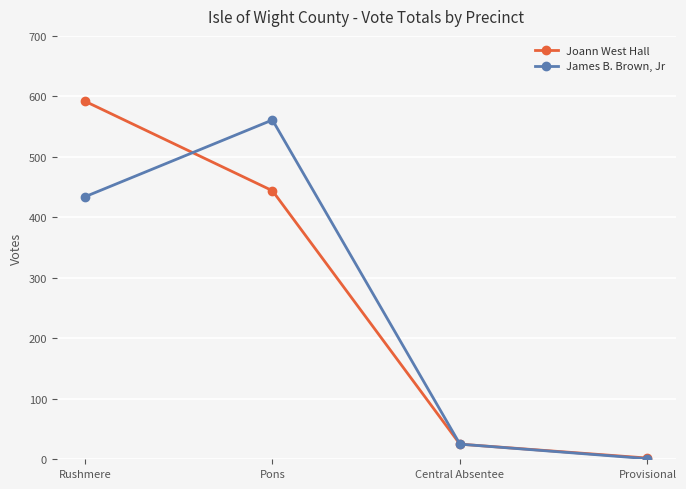

Reading left to right, list all the values displayed in this chart.

Joann West Hall: Rushmere=592	Pons=444	Central Absentee=25	Provisional=2
James B. Brown, Jr: Rushmere=434	Pons=561	Central Absentee=25	Provisional=1